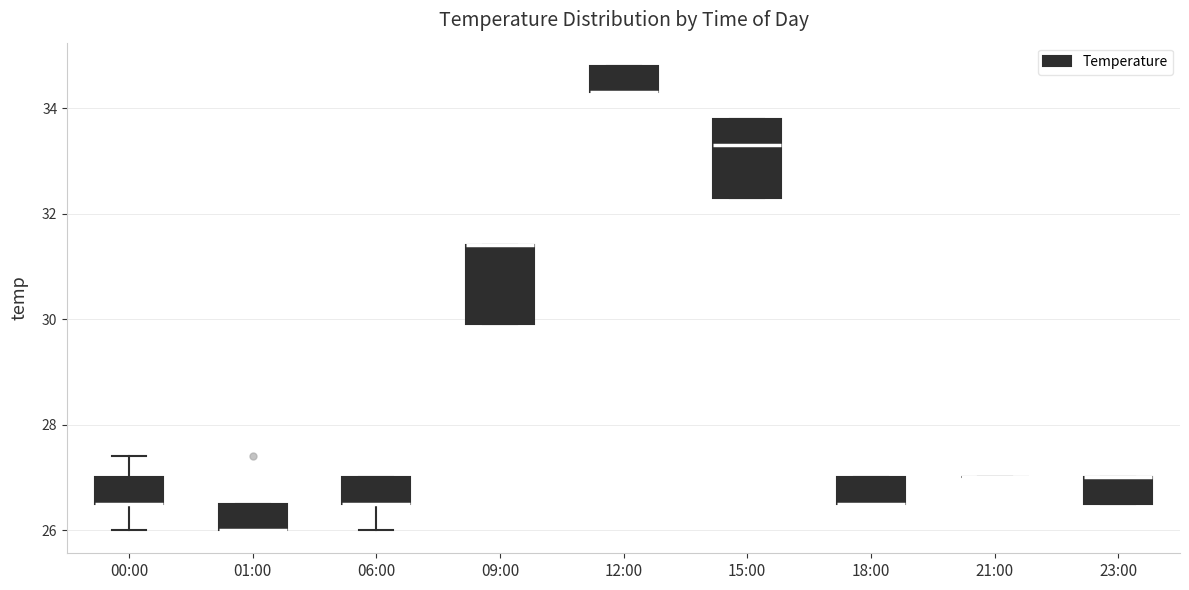

Where is the upper edge of the box for 12:00 on the y-axis? The values are not printed on the chart, so give them approximately, as read against the axis.

34.8